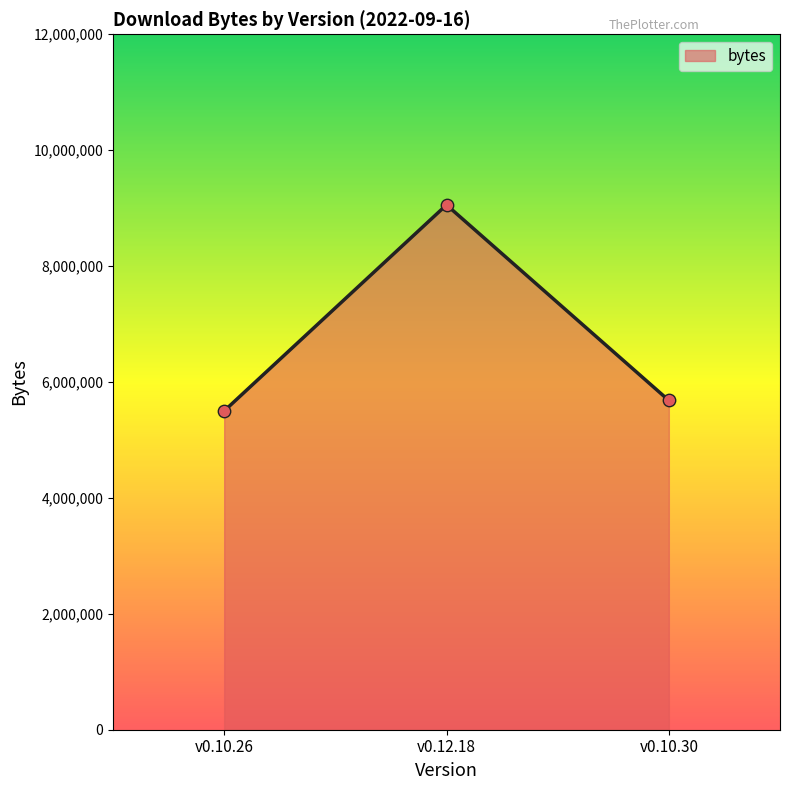

Approximately how many times larger is the value at v0.10.30 compared to v0.12.18?

0.6